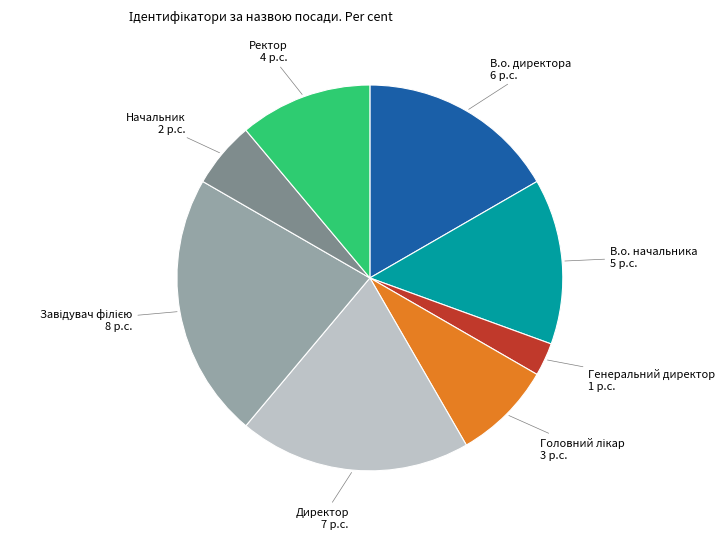

Which slice is the smallest?

Генеральний директор